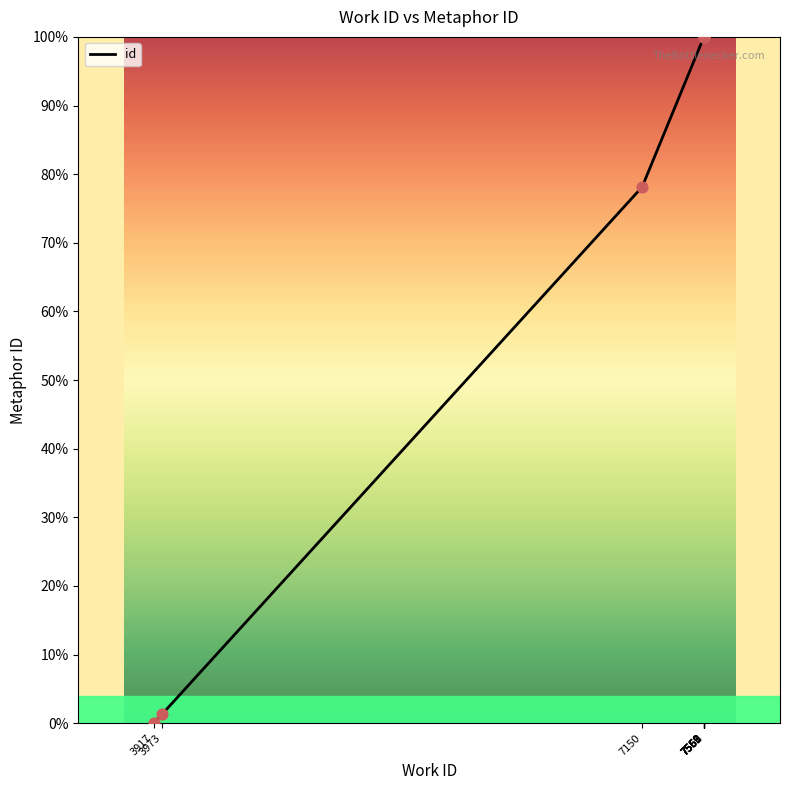

Which has a higher value, 7560 or 7561?

7561